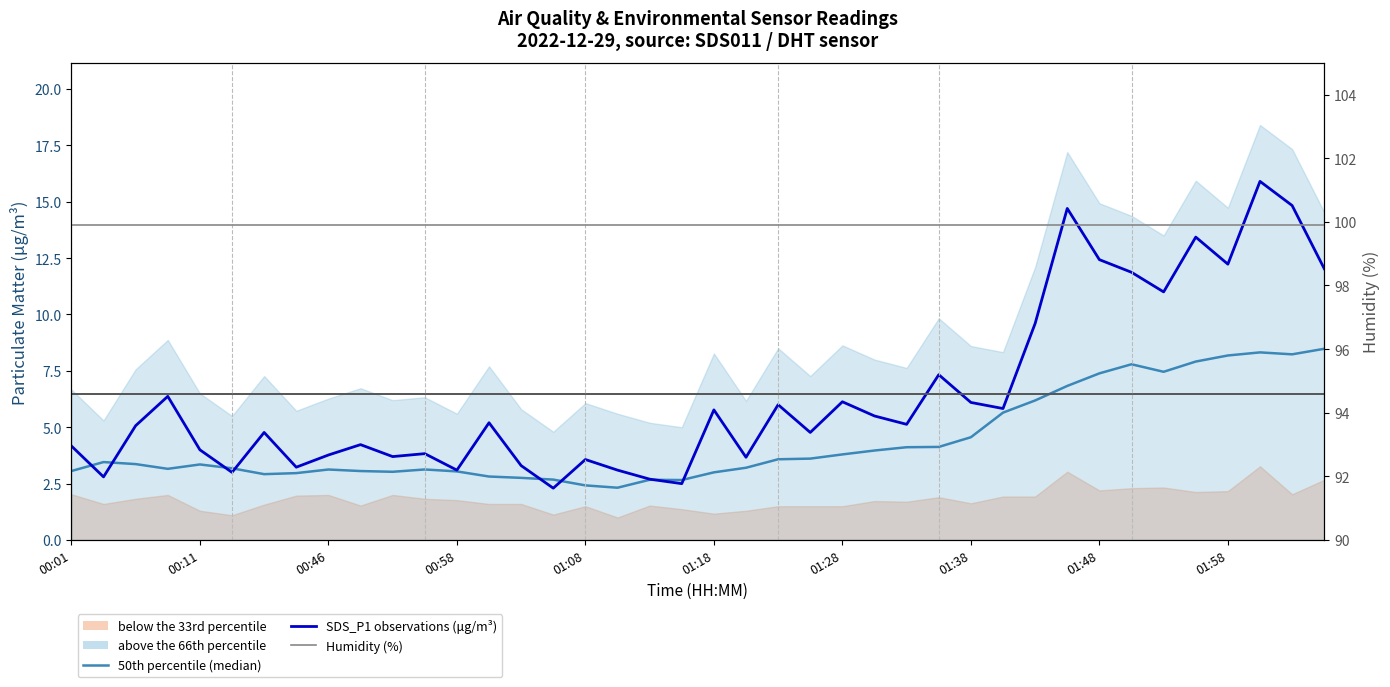

What is the average value of the SDS_P1 observations (μg/m³) series?

6.5